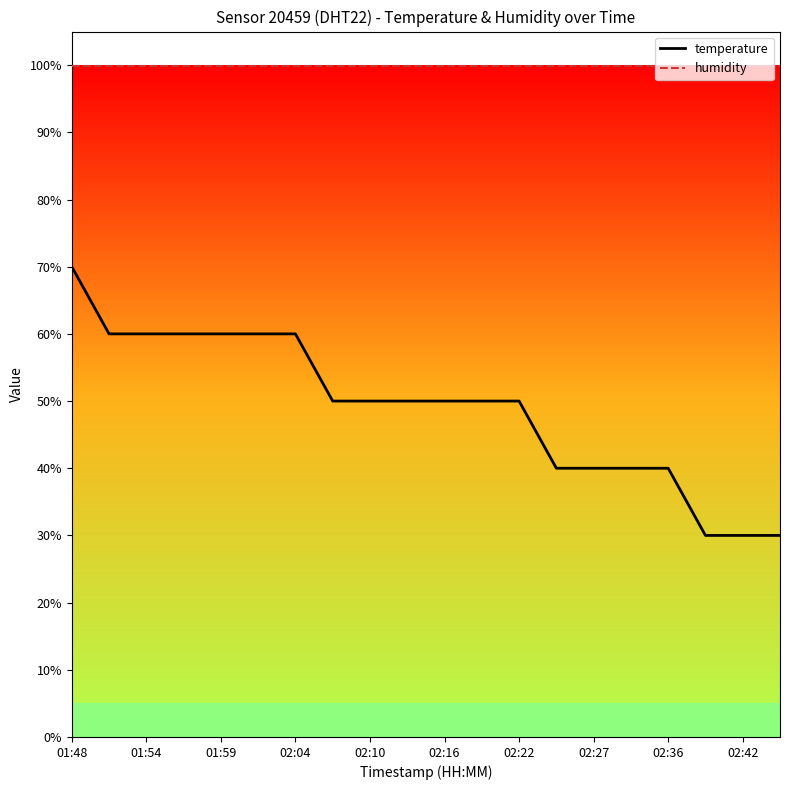

Rank the series by their maximum value, from highest to lowest.

humidity, temperature